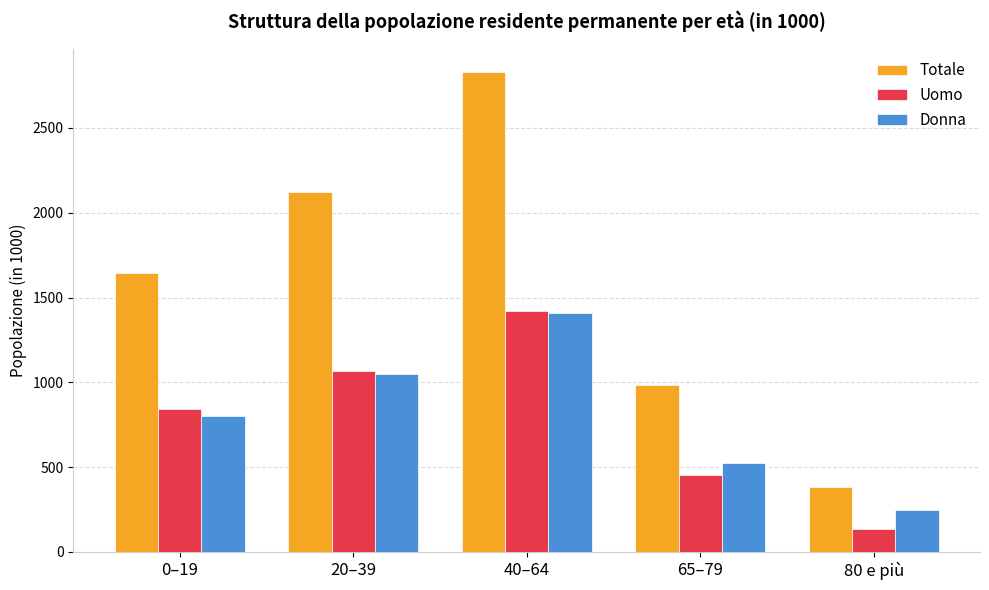

Is it true that Uomo equals 313.6 at 0–19?

False